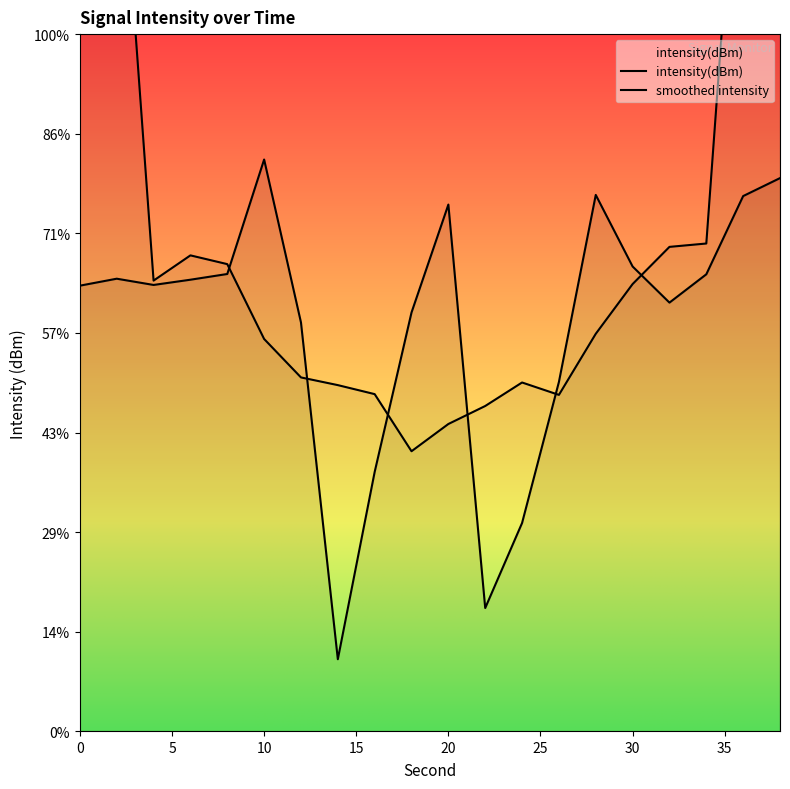

Is this an area chart (filled region under the line)?

No